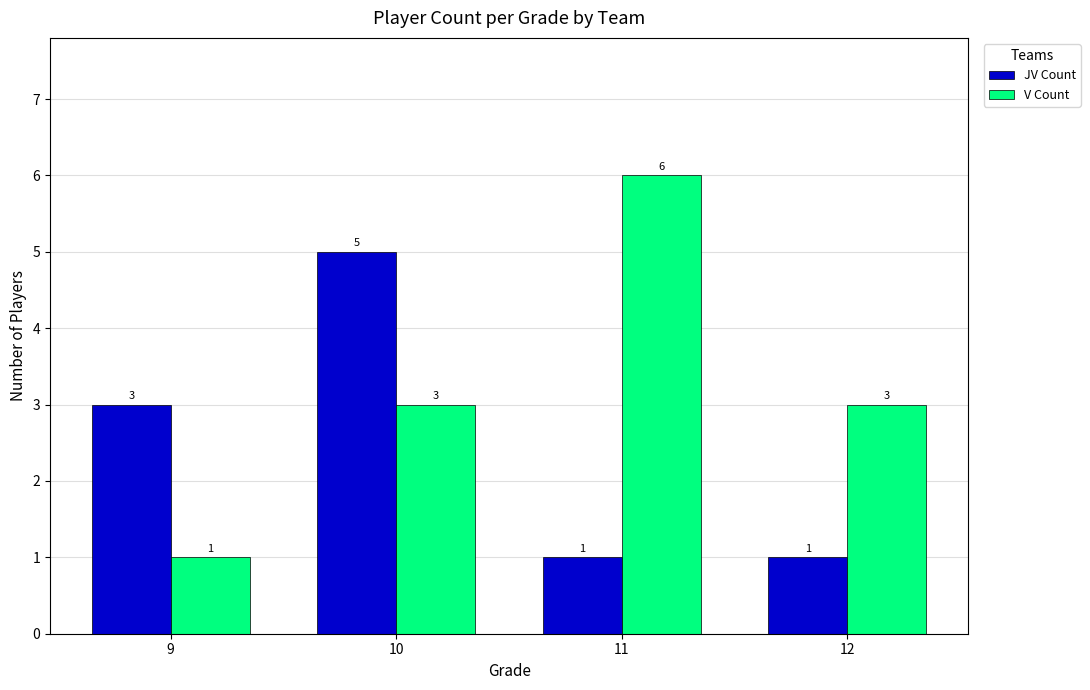

List the series in order of their overall mean, lowest first.

JV Count, V Count